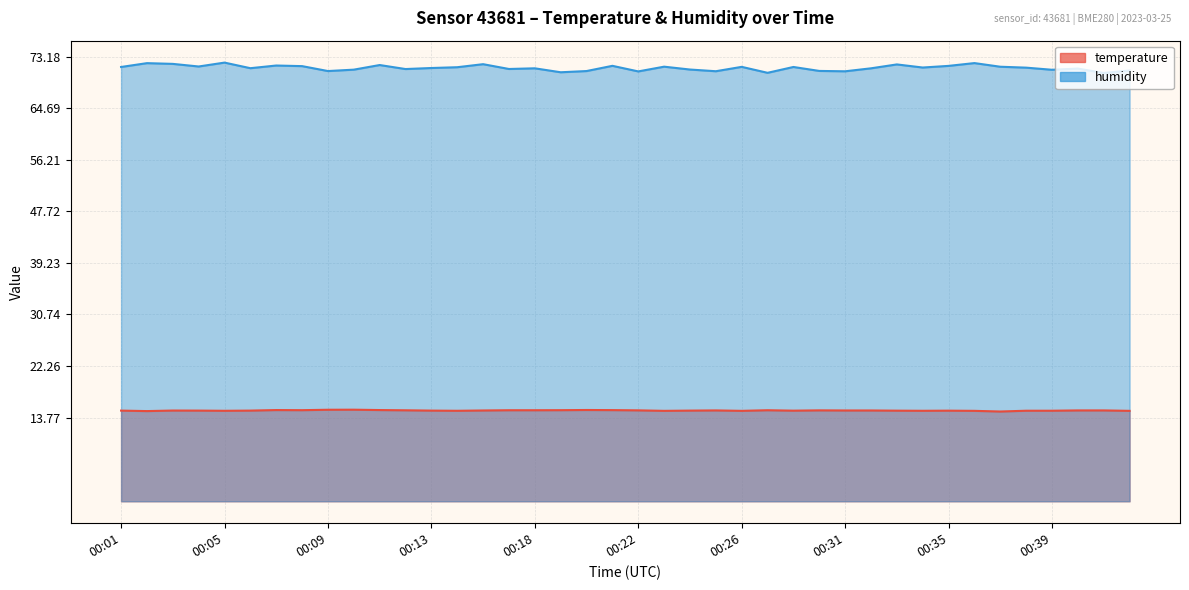

True or false: humidity and temperature intersect in this chart.

False